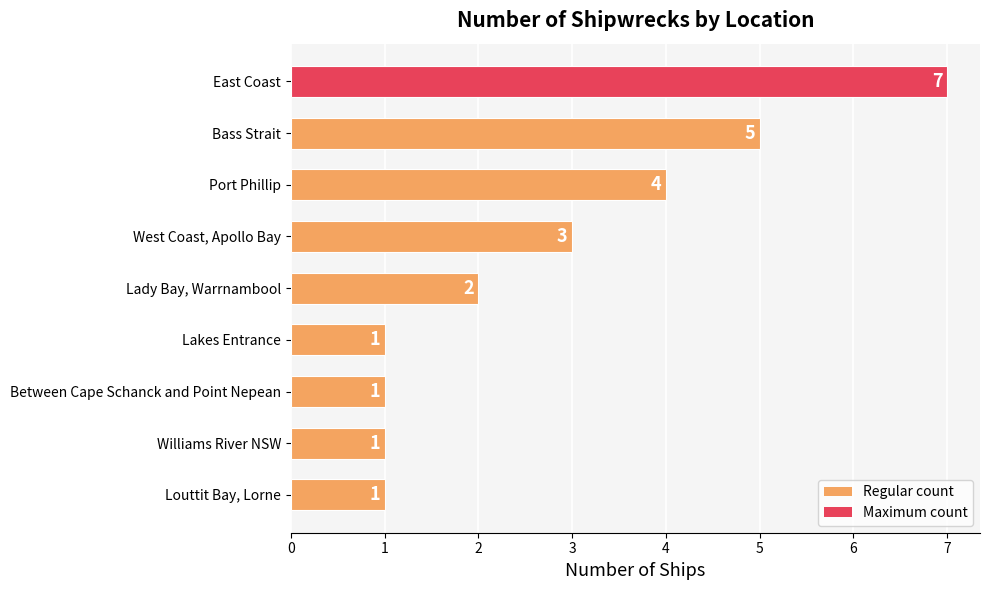

What is the difference between the maximum and second lowest values?

6